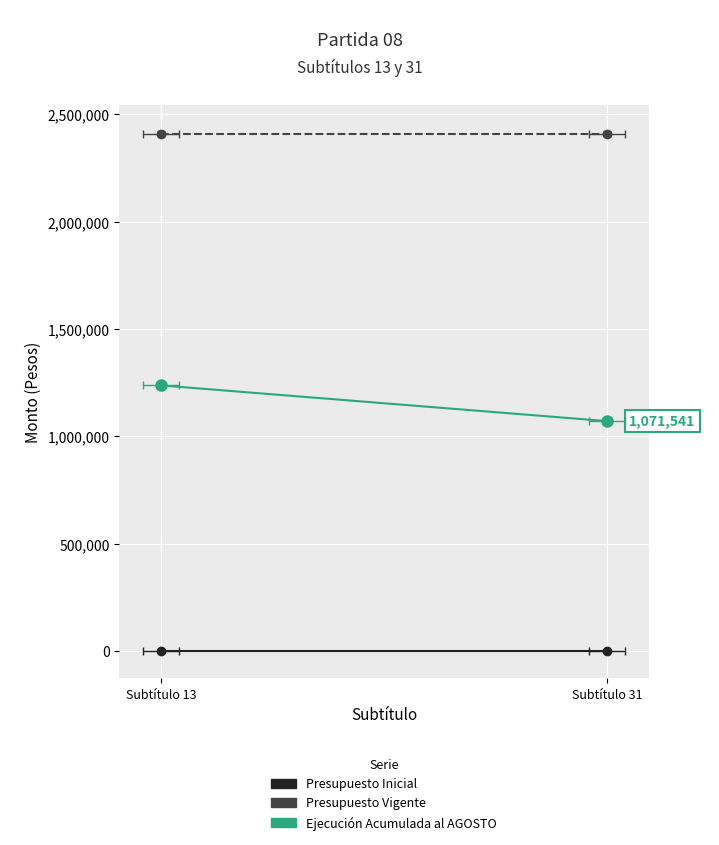

What is the spread (max minus min) of values at Subtítulo 31?

2410485